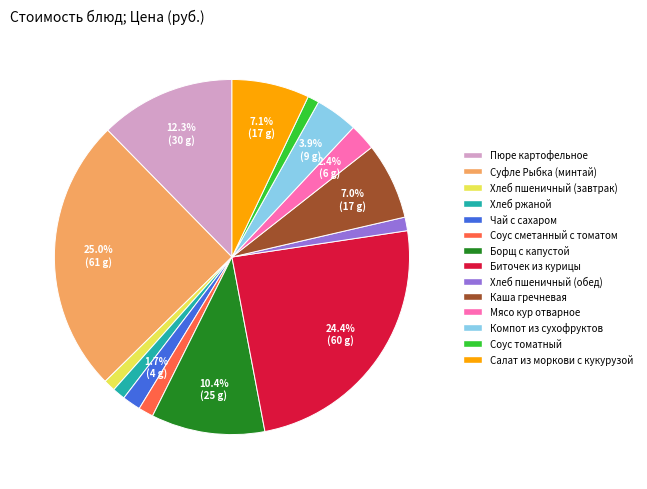

Which slice is the largest?

Суфле Рыбка (минтай)